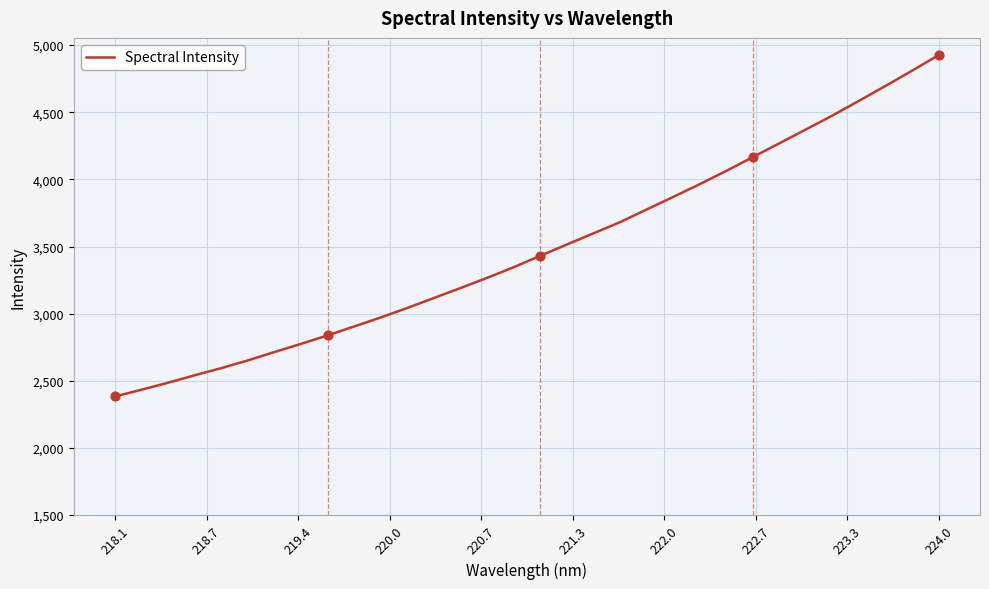

What is the smallest value displayed?

2383.6